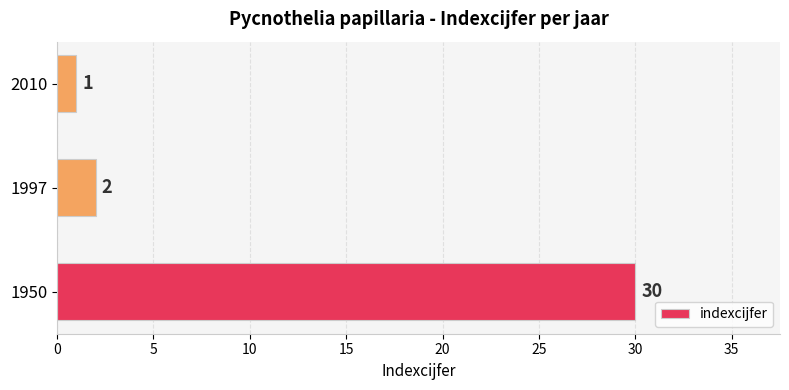

Rank the categories by value from highest to lowest.

1950, 1997, 2010